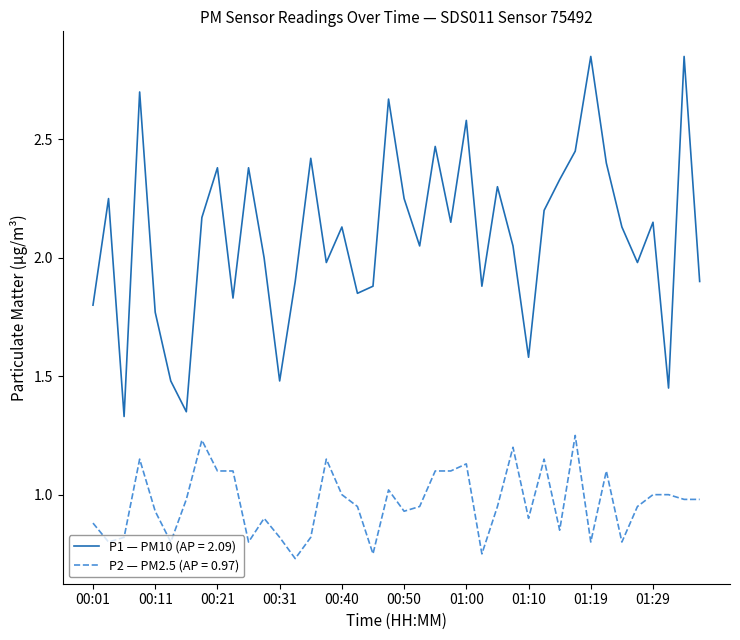

Rank the series by their average value, from highest to lowest.

P1 — PM10 (AP = 2.09), P2 — PM2.5 (AP = 0.97)